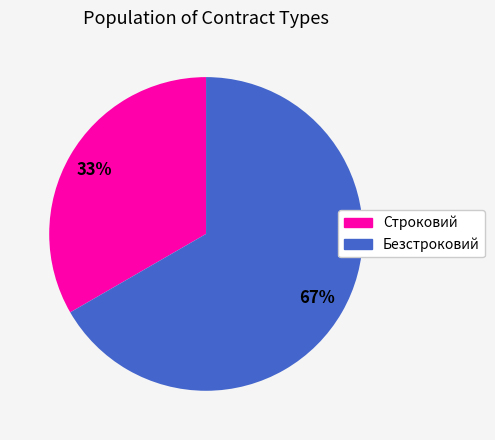

The Безстроковий slice represents 67% of the pie. True or false?

True